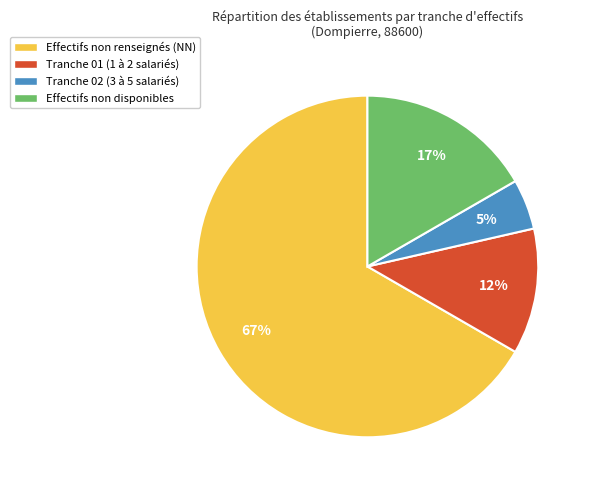

Approximately how many times larger is the value at Tranche 02 (3 à 5 salariés) compared to Tranche 01 (1 à 2 salariés)?

0.4